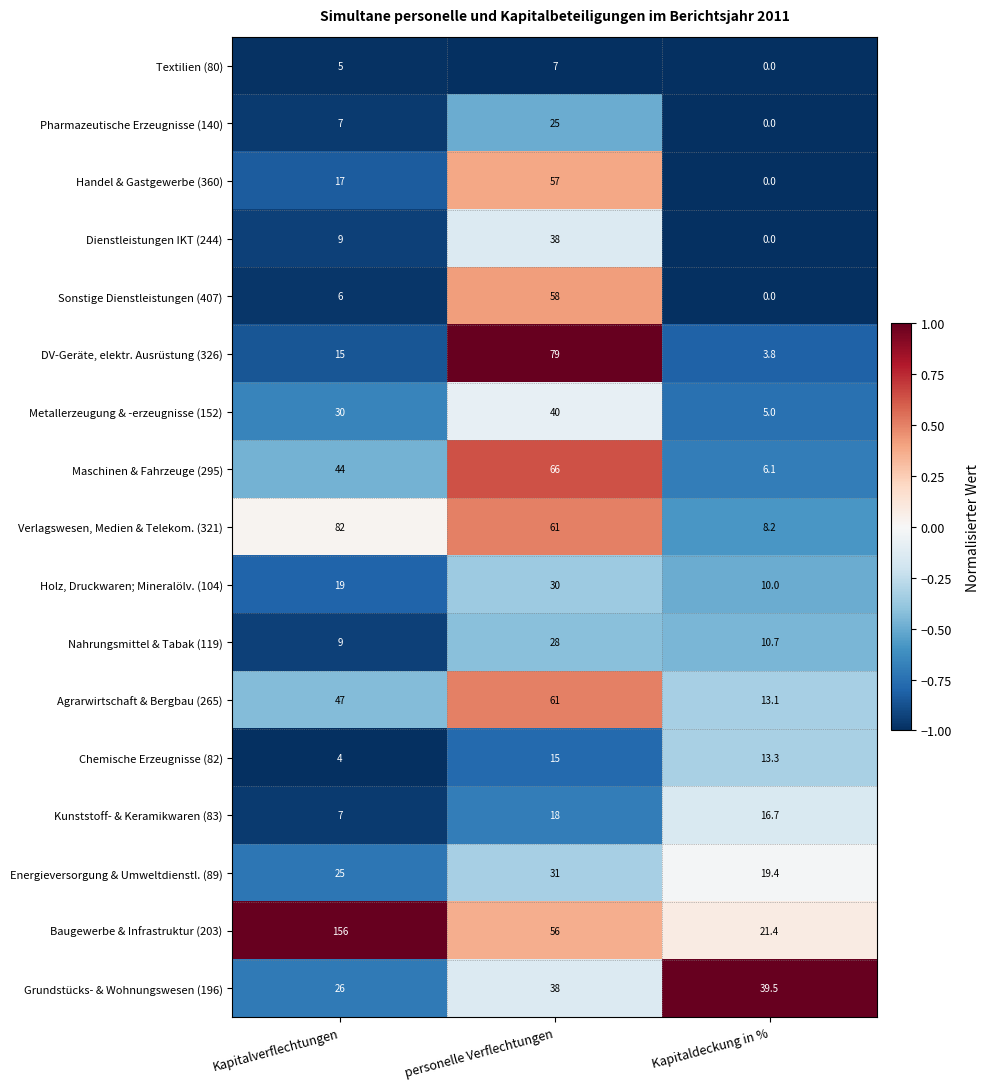

Which label corresponds to the smallest value in the chart?

Kapitaldeckung in %